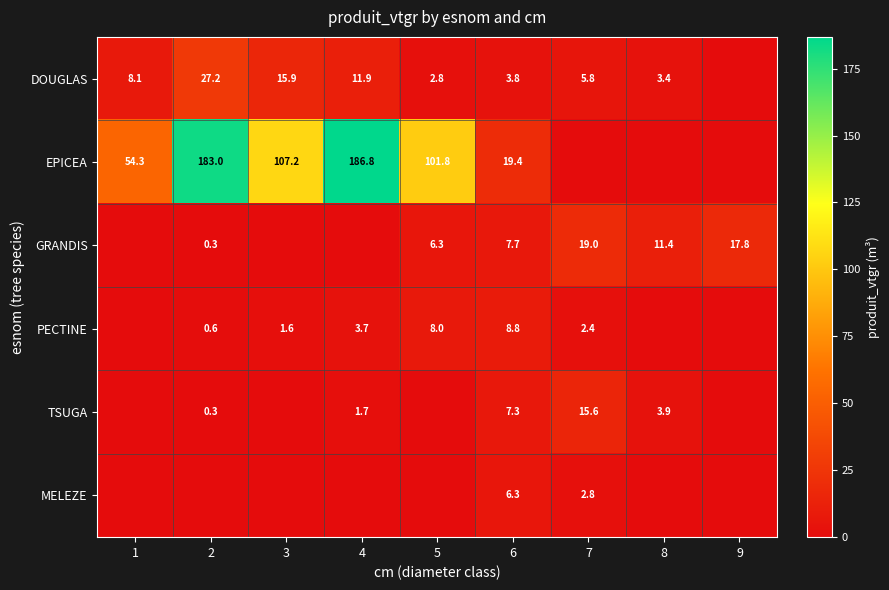

The value of EPICEA at 5 is 62.5. True or false?

False